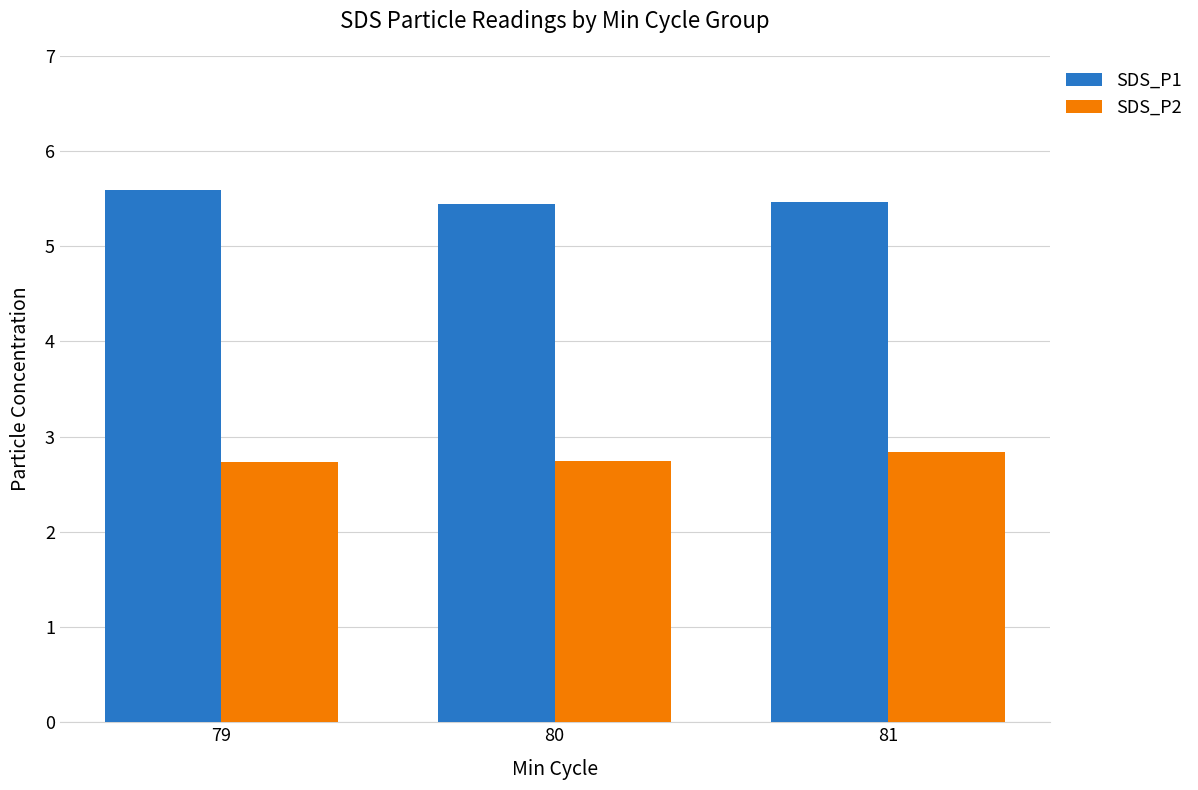

Between 79 and 80, which series saw the biggest shift?

SDS_P1